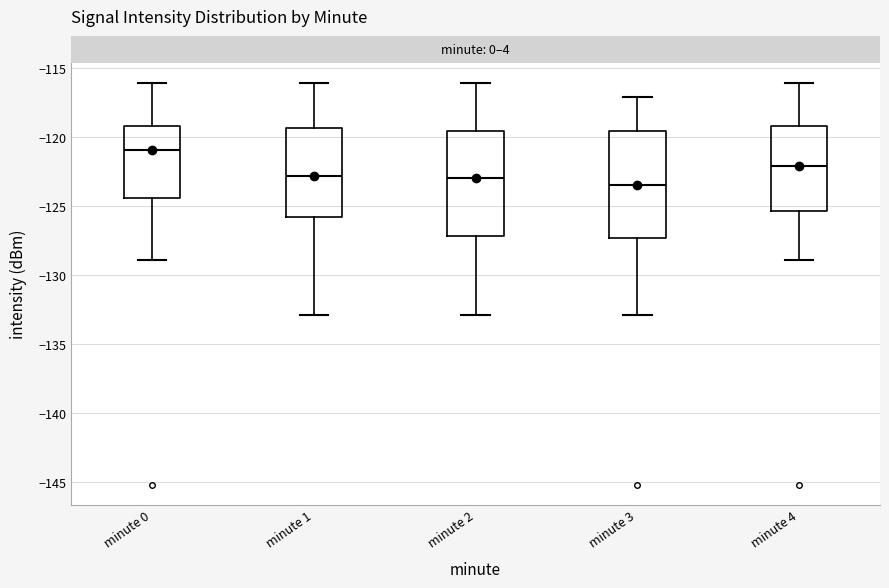

Reading left to right, read every box against the y-axis: the position of its median line, the range the box covers, and the ends of its whiskers. The values are not printed on the chart, so give them approximately, as read against the axis.

minute 0: median -121.0, box -124.5 to -119.0, whiskers -129.0 to -116.0
minute 1: median -123.0, box -126.0 to -119.5, whiskers -133.0 to -116.0
minute 2: median -123.0, box -127.0 to -119.5, whiskers -133.0 to -116.0
minute 3: median -123.5, box -127.5 to -119.5, whiskers -133.0 to -117.0
minute 4: median -122.0, box -125.5 to -119.0, whiskers -129.0 to -116.0